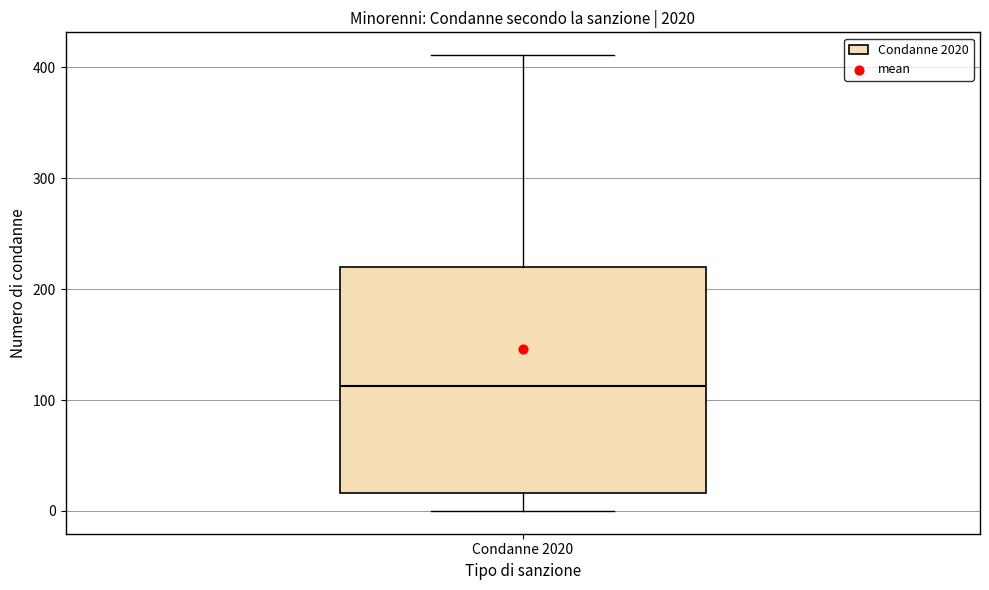

Where is the lower edge of the box for Condanne 2020 on the y-axis? The values are not printed on the chart, so give them approximately, as read against the axis.

20